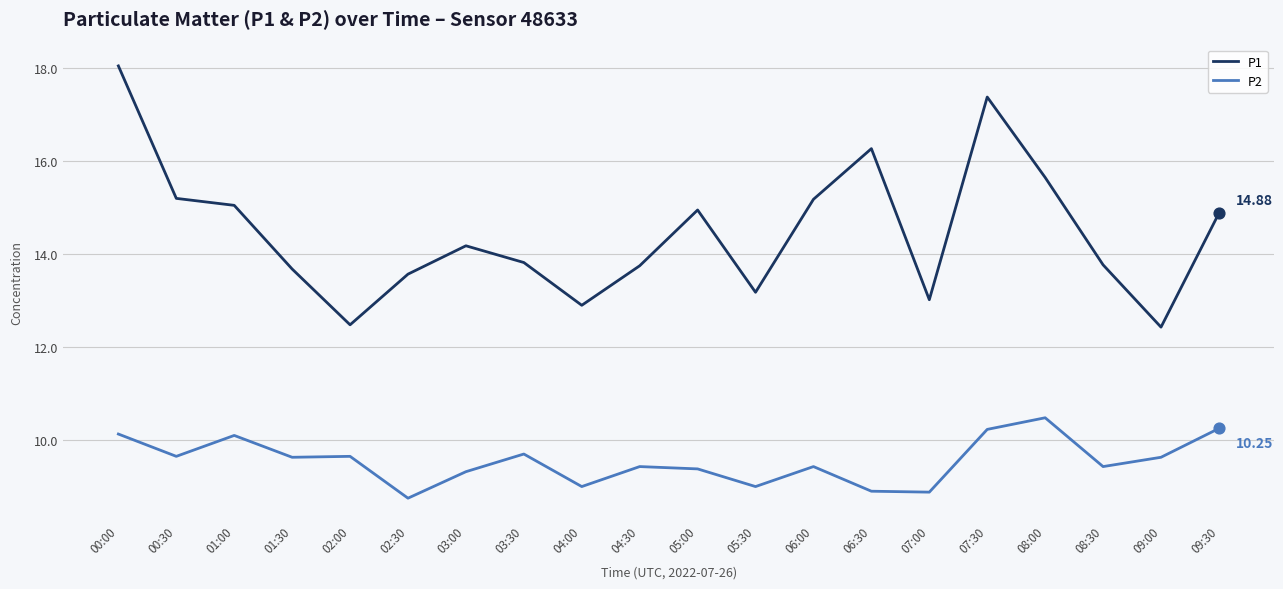

At how many categories does at least one series exceed 14?

10